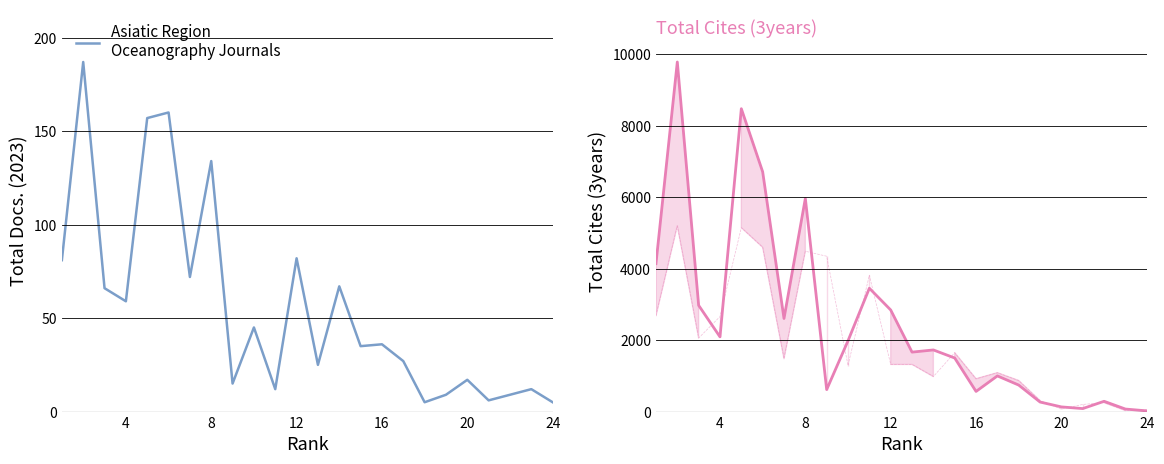

How many lines are shown in the chart?

2